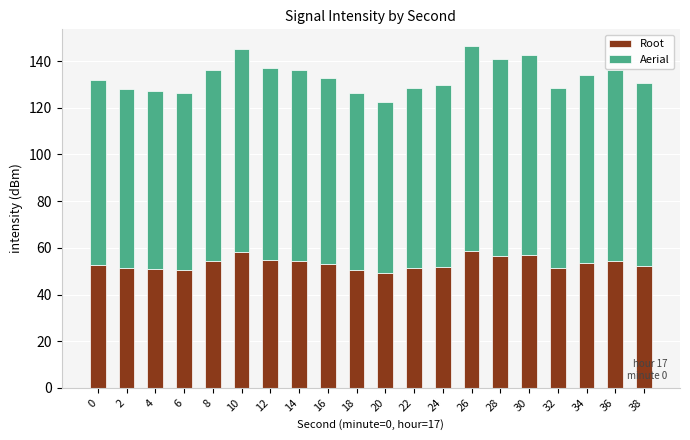

The Root series shows 37.3 at 30. True or false?

False